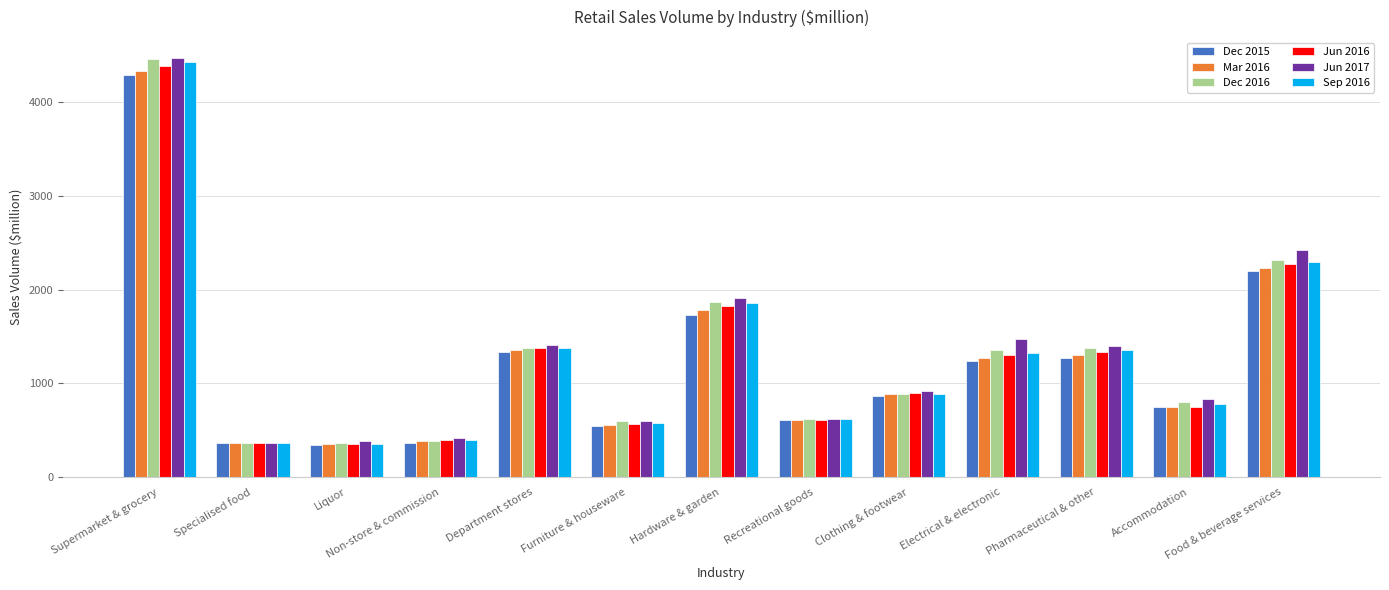

At which category is the sum across all series the highest?

Supermarket & grocery